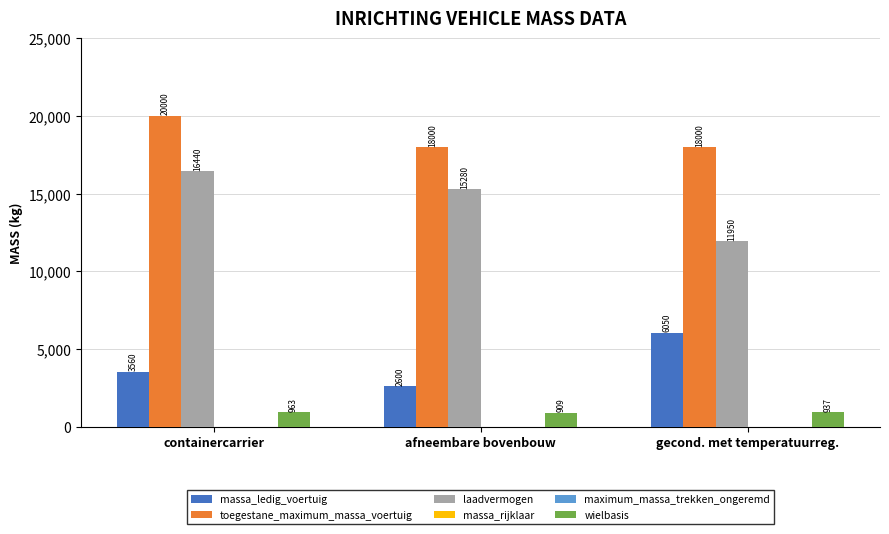

How many categories are shown in the chart?

3